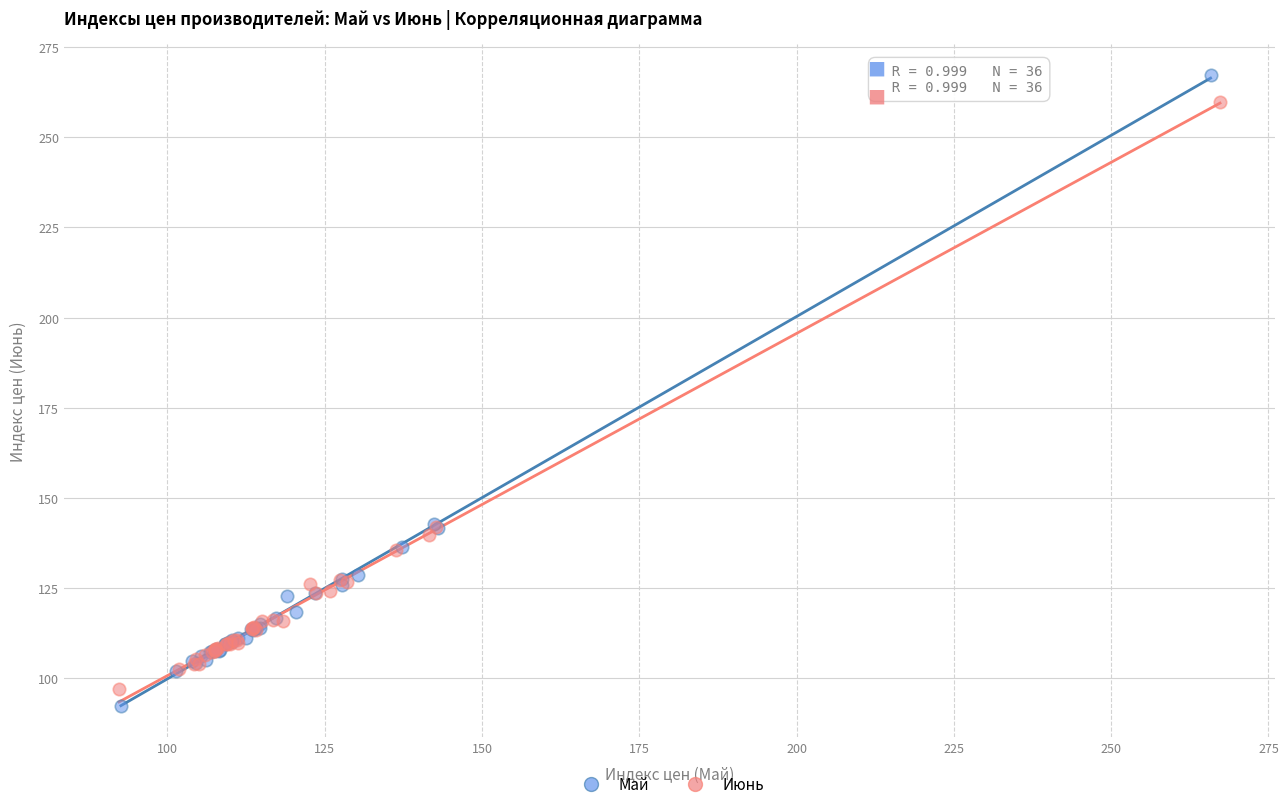

Which series reaches the minimum Y coordinate?

Май